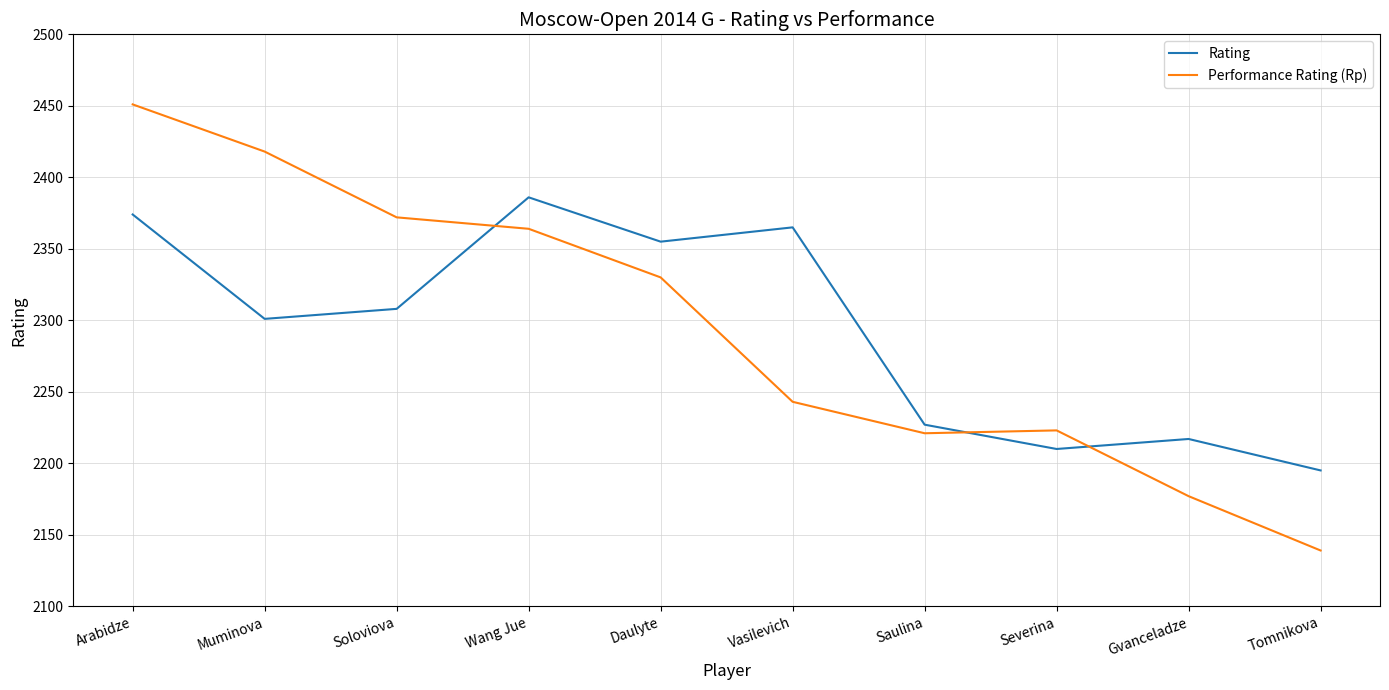

True or false: Performance Rating (Rp) has more than 1 points higher than both neighbors.

False